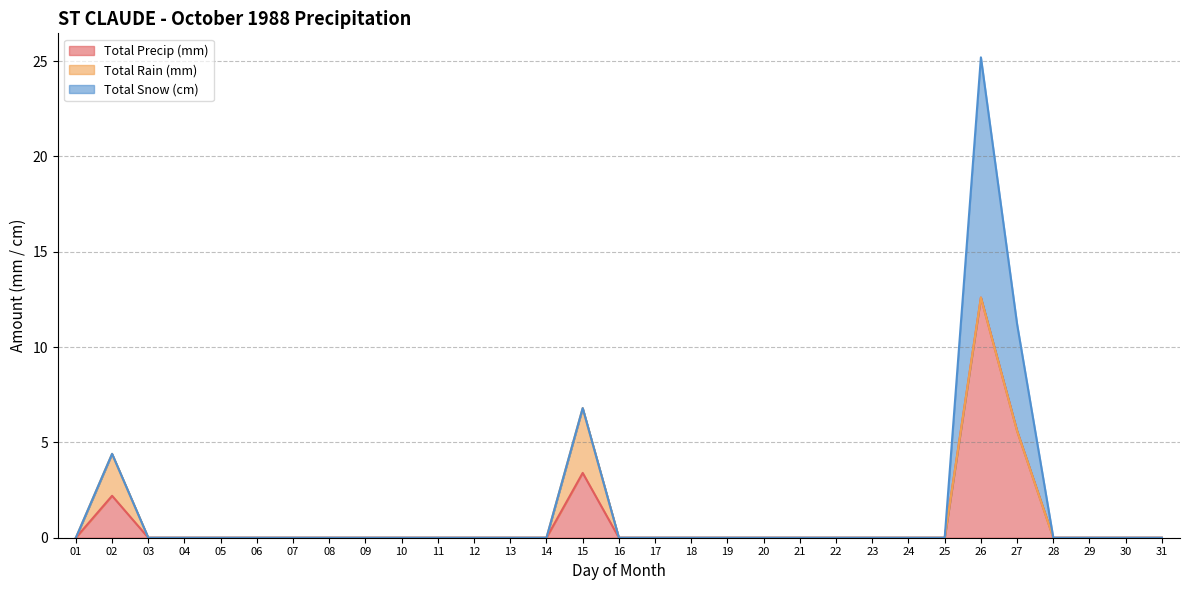

The value of Total Rain (mm) at 17 is 1.8. True or false?

False